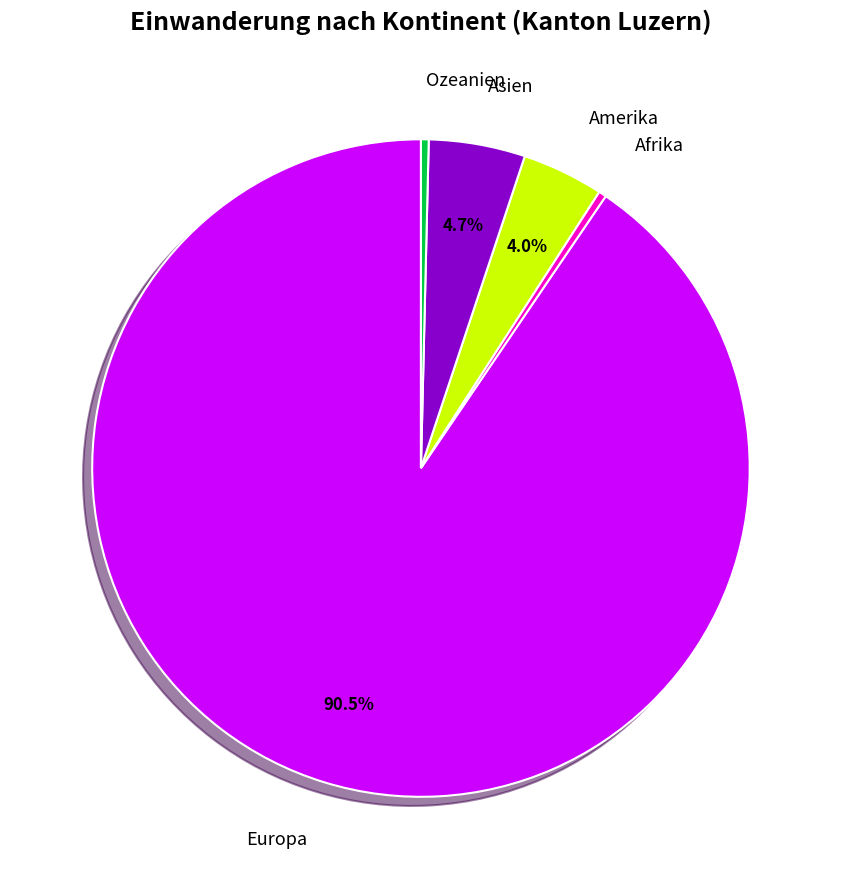

Is there a majority slice in this chart?

Yes